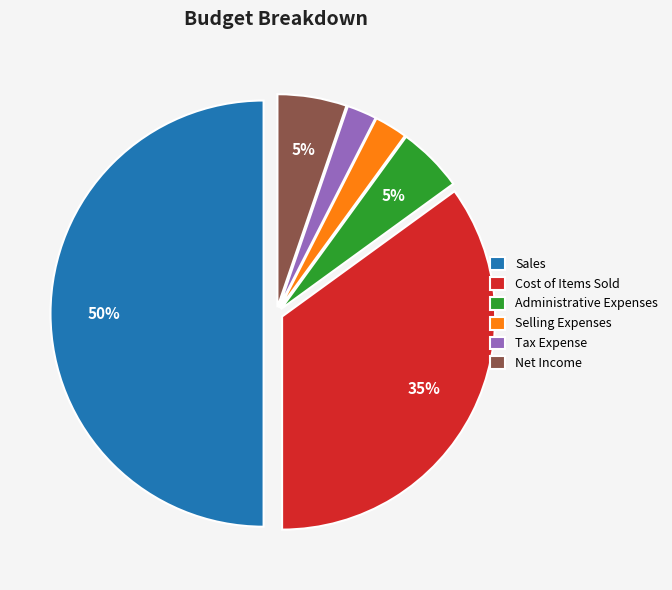

To the nearest percent, what portion does Administrative Expenses represent?

5%